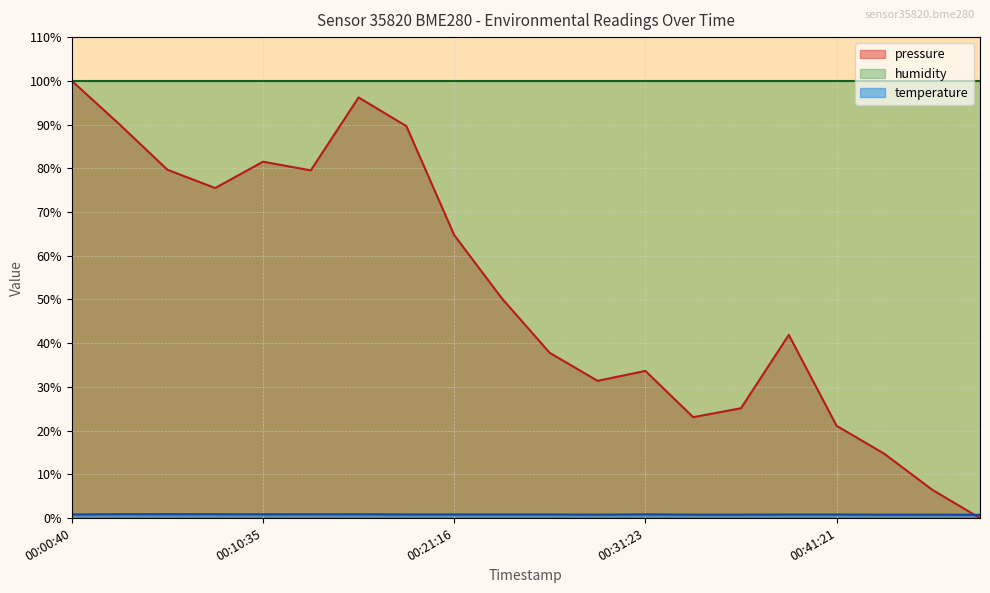

The value of pressure at 00:38:43 is 41.9. True or false?

True